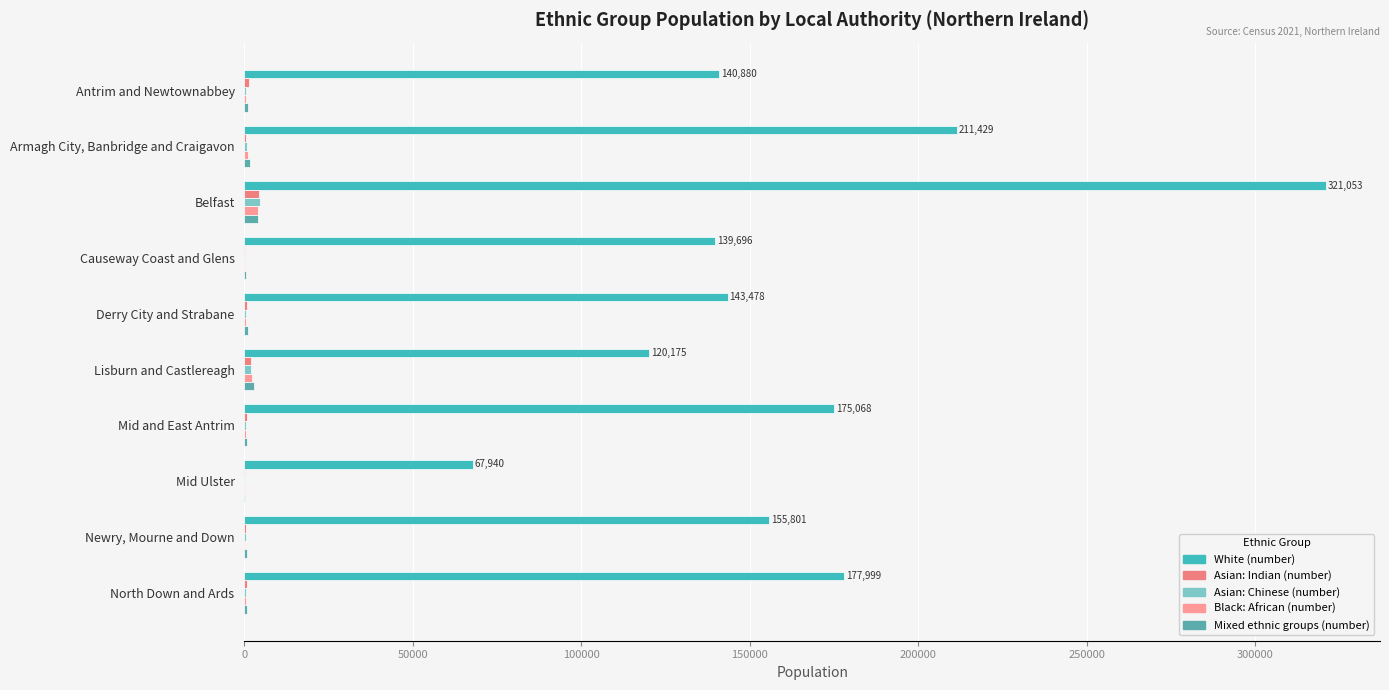

How many series are shown in this chart?

5